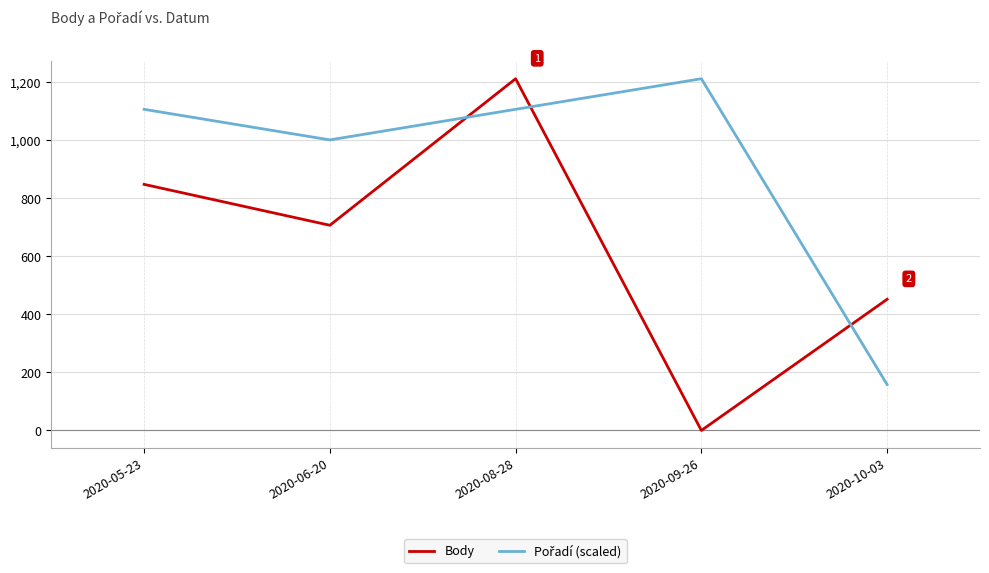

How many lines are shown in the chart?

2